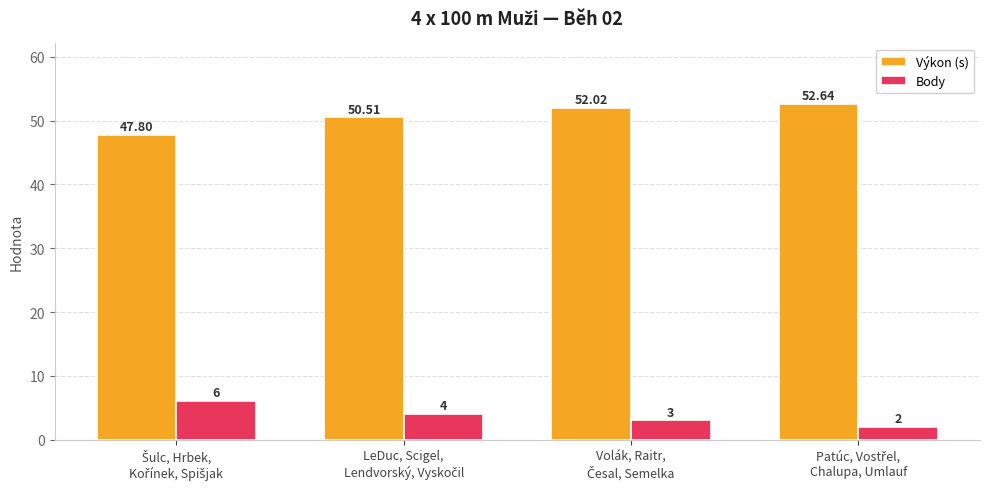

Which series has the widest spread of values?

Výkon (s)